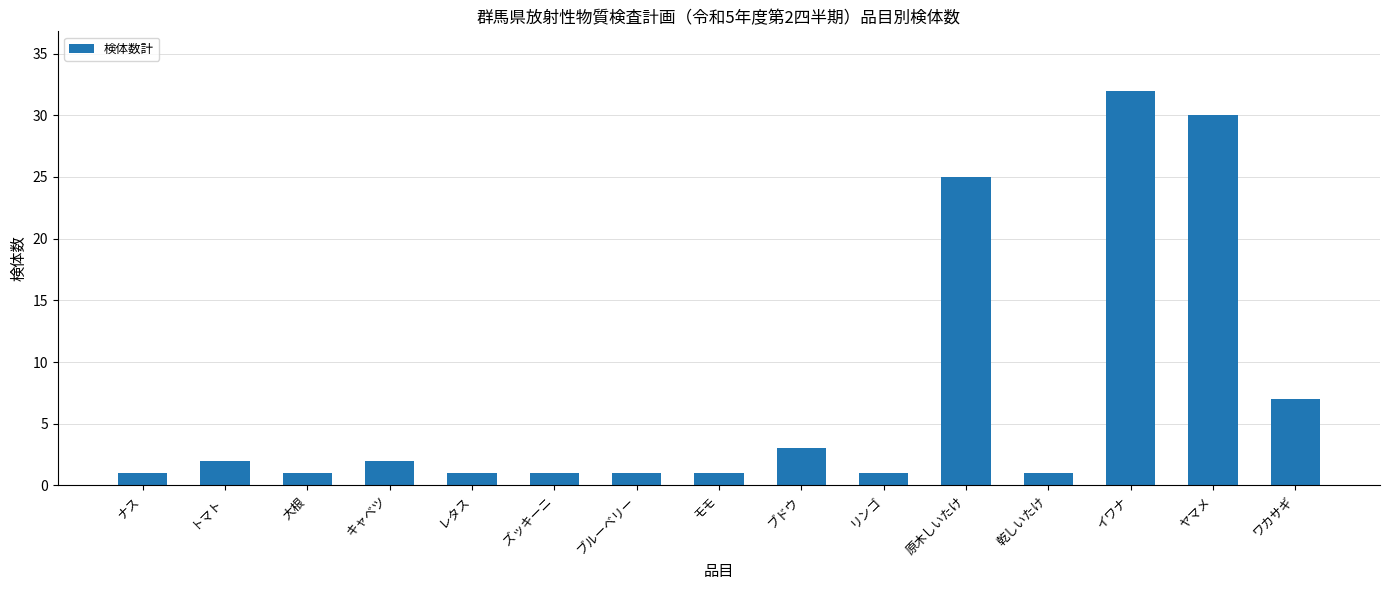

What is the sum of the values at ズッキーニ and ブドウ?

4